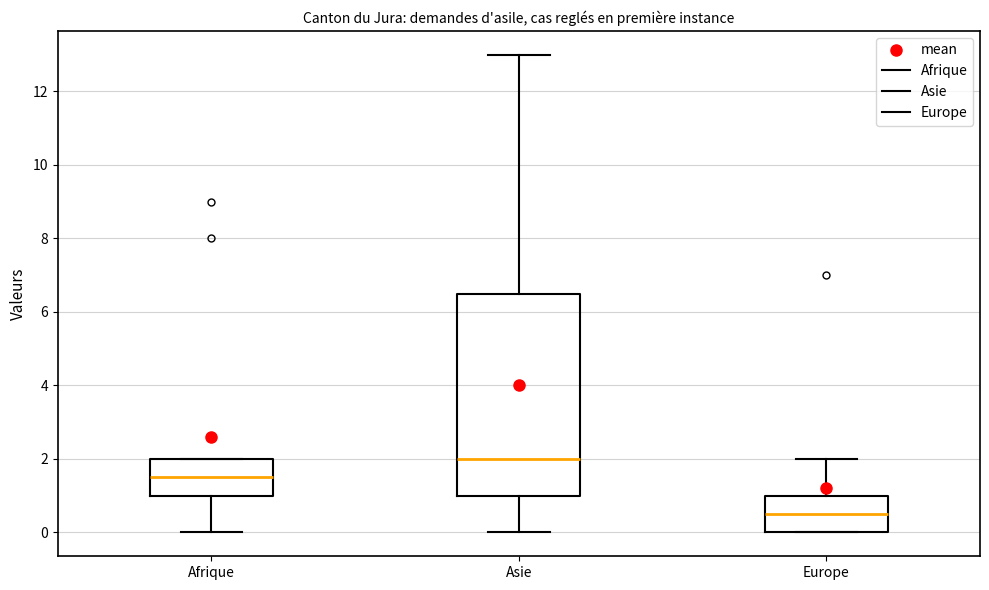

Reading left to right, transcribe this box plot: for each box, give where its median line is, the range the box spans, and where its two whiskers end, as read against the y-axis. The values are not printed on the chart, so give them approximately, as read against the axis.

Afrique: median 1.6, box 1.0 to 2.0, whiskers 0.0 to 2.0
Asie: median 2.0, box 1.0 to 6.6, whiskers 0.0 to 13.0
Europe: median 0.6, box 0.0 to 1.0, whiskers 0.0 to 2.0